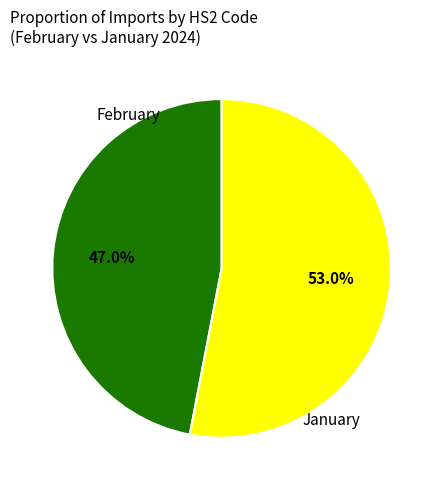

How many segments does this pie chart have?

2